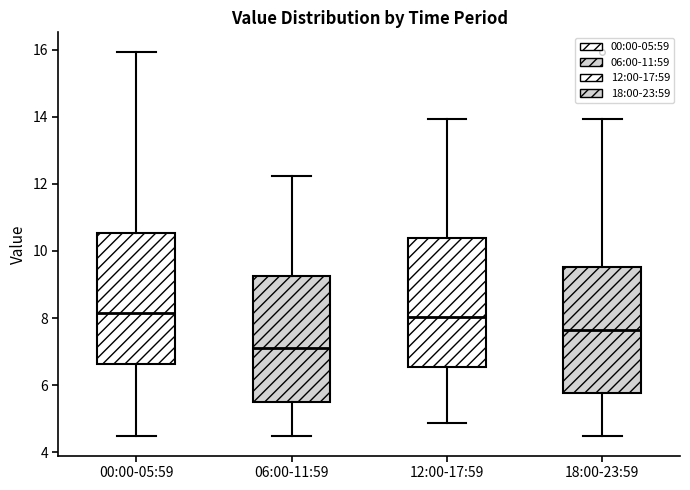

Reading left to right, read every box against the y-axis: the position of its median line, the range the box covers, and the ends of its whiskers. The values are not printed on the chart, so give them approximately, as read against the axis.

00:00-05:59: median 8.2, box 6.6 to 10.6, whiskers 4.4 to 16.0
06:00-11:59: median 7.2, box 5.6 to 9.2, whiskers 4.4 to 12.2
12:00-17:59: median 8.0, box 6.6 to 10.4, whiskers 4.8 to 14.0
18:00-23:59: median 7.6, box 5.8 to 9.6, whiskers 4.4 to 14.0